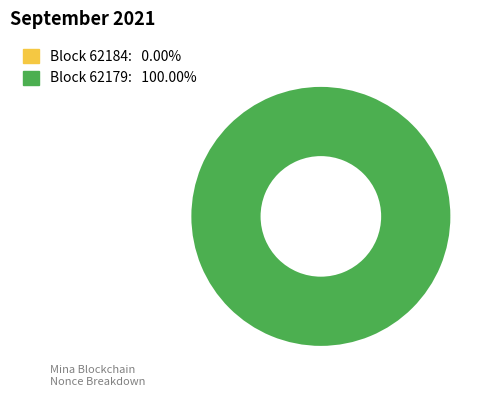

To the nearest percent, what is the average slice percentage?

50%